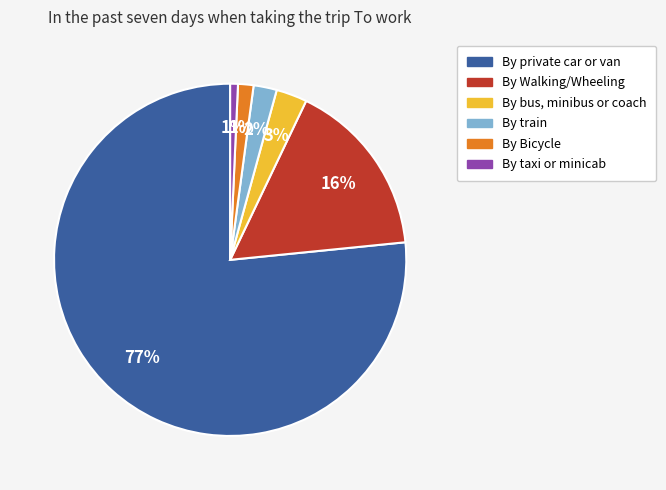

To the nearest percent, what portion does By taxi or minicab represent?

1%